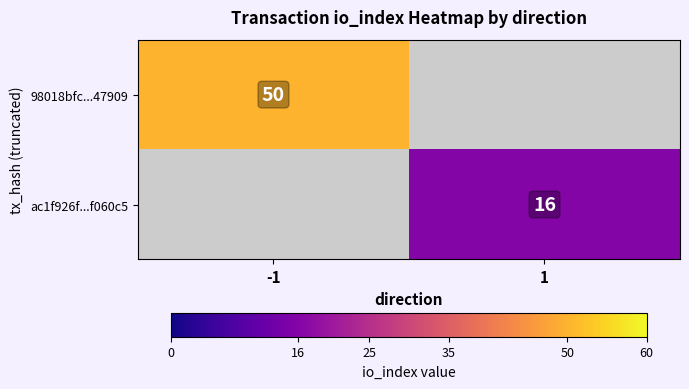

True or false: 98018bfc...47909 has a value of 50 at -1.

True